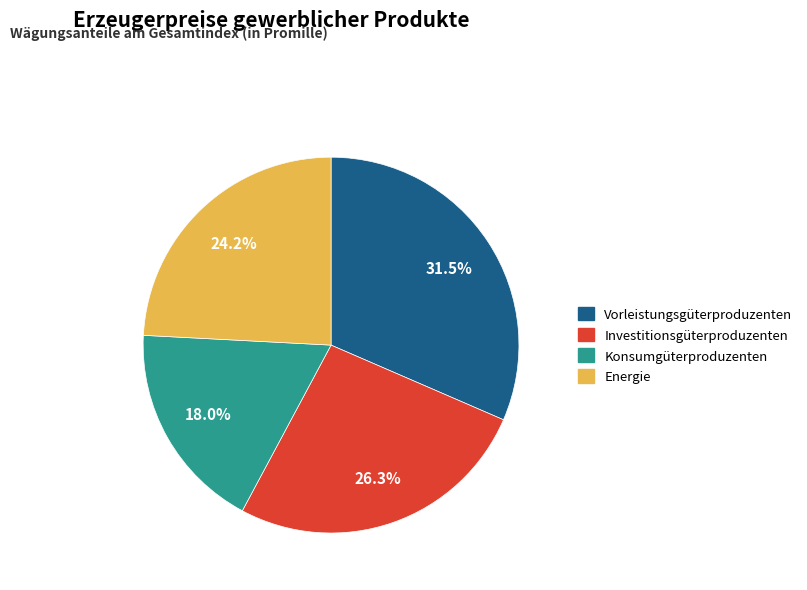

To the nearest percent, what is the combined percentage of Energie and Investitionsgüterproduzenten?

50%